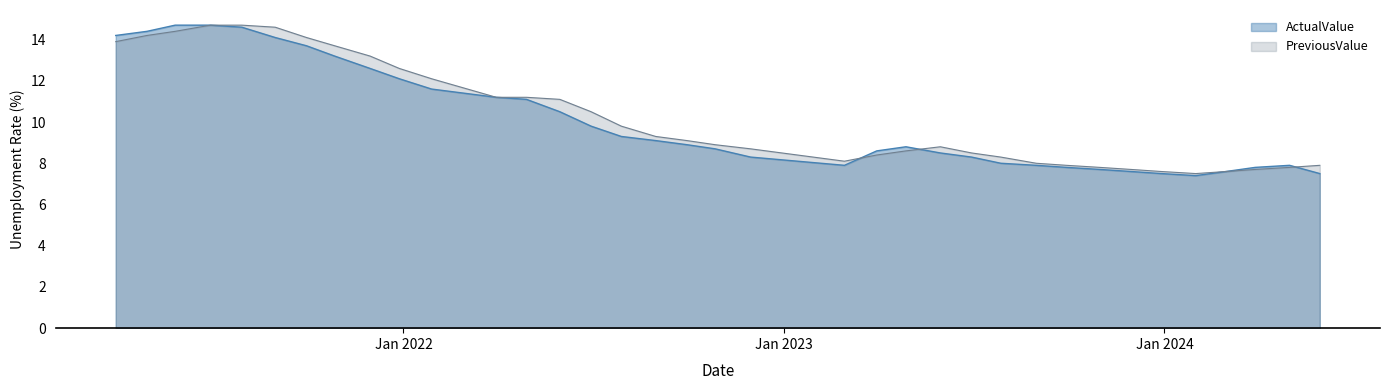

True or false: PreviousValue has a value of 10.5 at 2023.10.31.

False